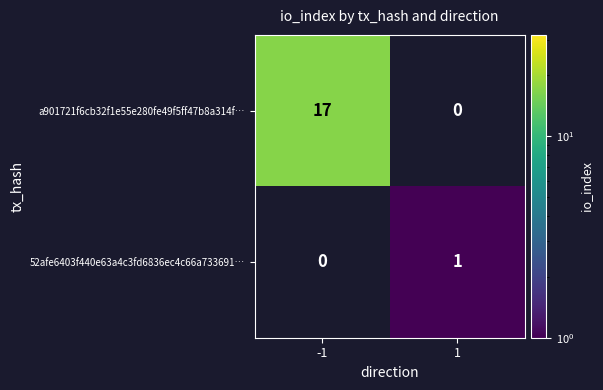

Is the value of 52afe6403f440e63a4c3fd6836ec4c66a733691… at 1 greater than the value of a901721f6cb32f1e55e280fe49f5ff47b8a314f… at -1?

No